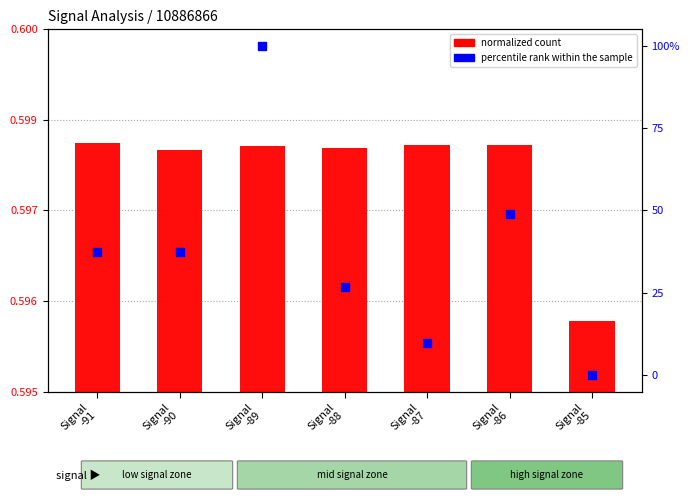

Is the value of percentile rank within the sample at Signal
-87 greater than the value of normalized count at Signal
-90?

Yes